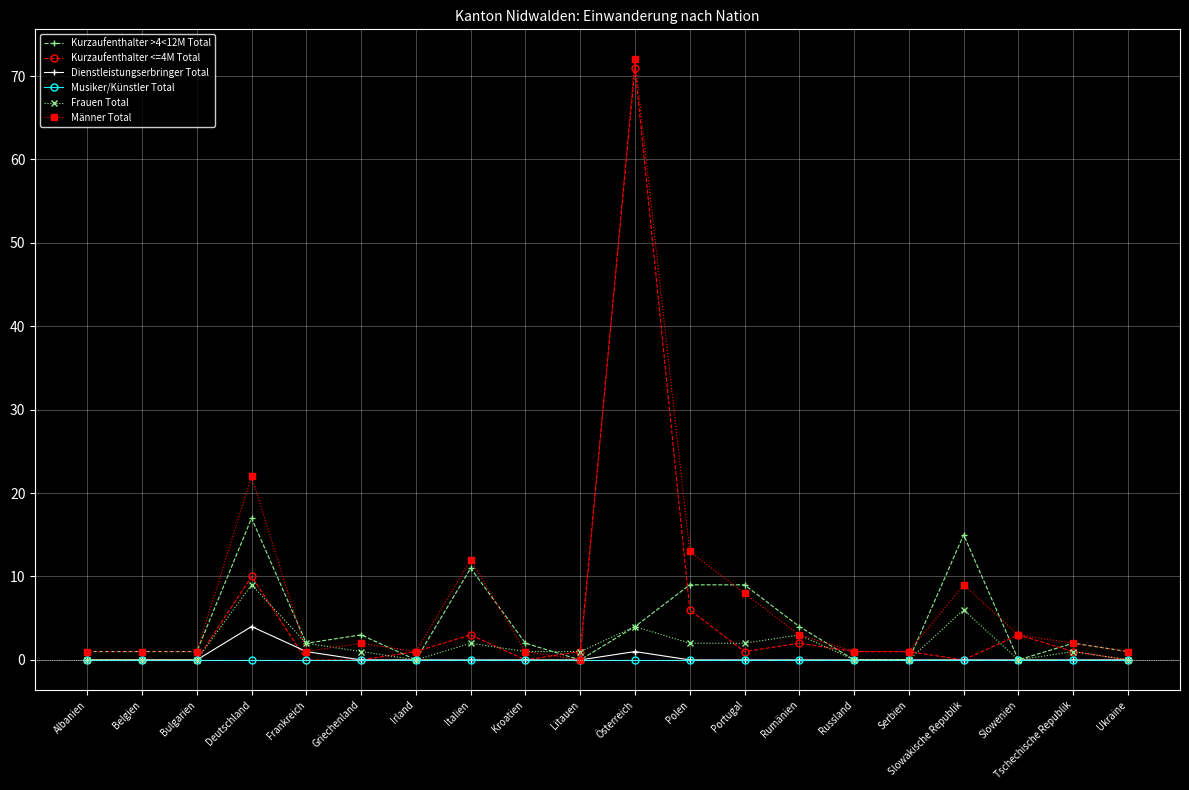

Which category has the highest value across all series?

Österreich